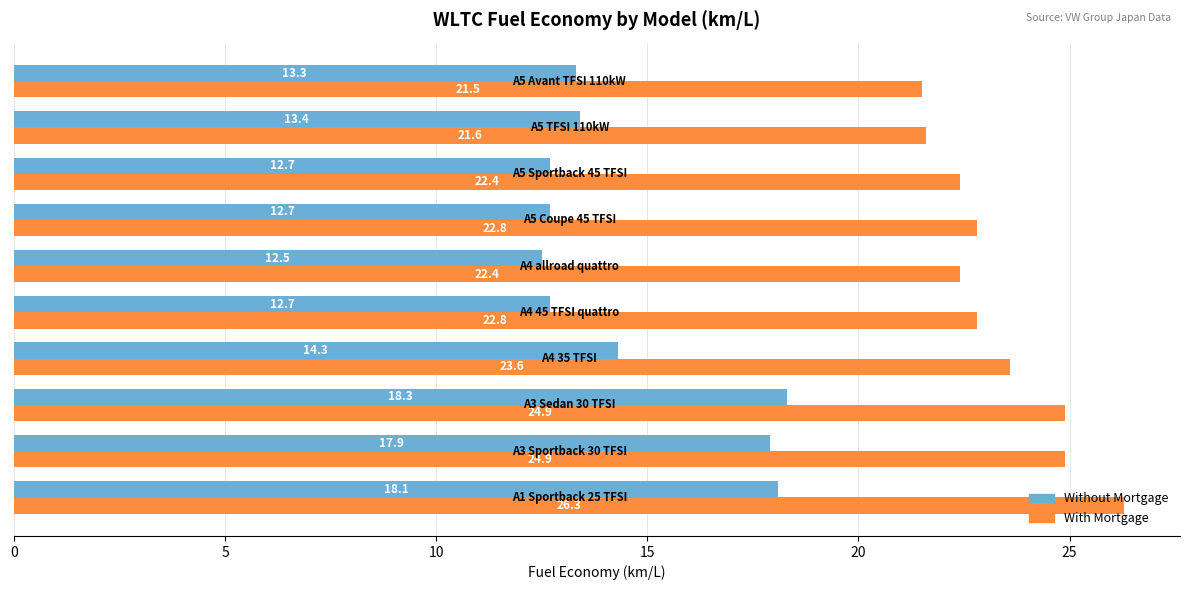

What is the highest value of the With Mortgage series?

26.3